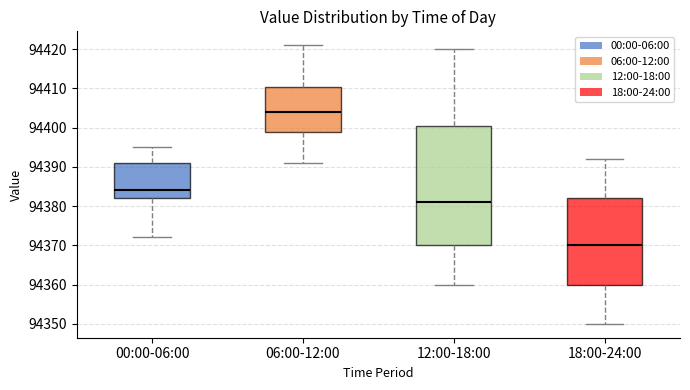

Reading left to right, transcribe this box plot: for each box, give where its median line is, the range the box spans, and where its two whiskers end, as read against the y-axis. The values are not printed on the chart, so give them approximately, as read against the axis.

00:00-06:00: median 94384, box 94382 to 94391, whiskers 94372 to 94395
06:00-12:00: median 94404, box 94399 to 94410, whiskers 94391 to 94421
12:00-18:00: median 94381, box 94370 to 94401, whiskers 94360 to 94420
18:00-24:00: median 94370, box 94360 to 94382, whiskers 94350 to 94392